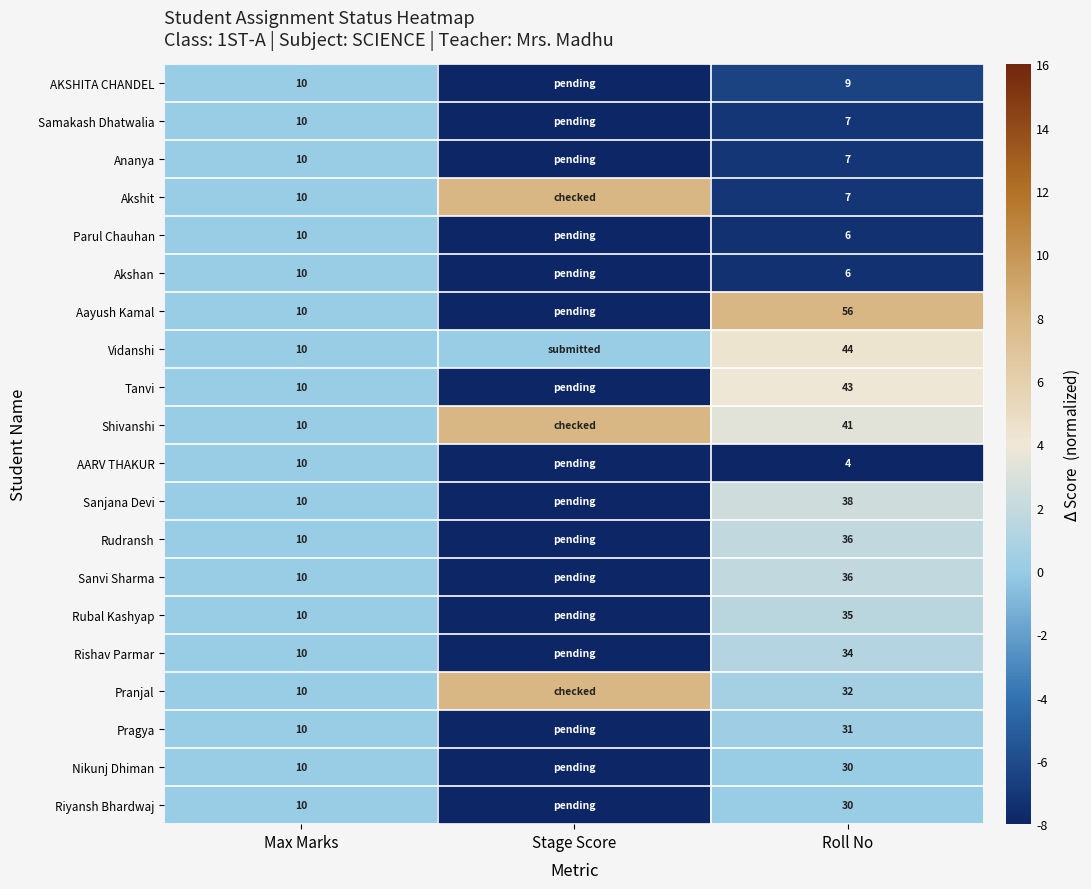

The Aayush Kamal series shows 56 at Roll No. True or false?

True